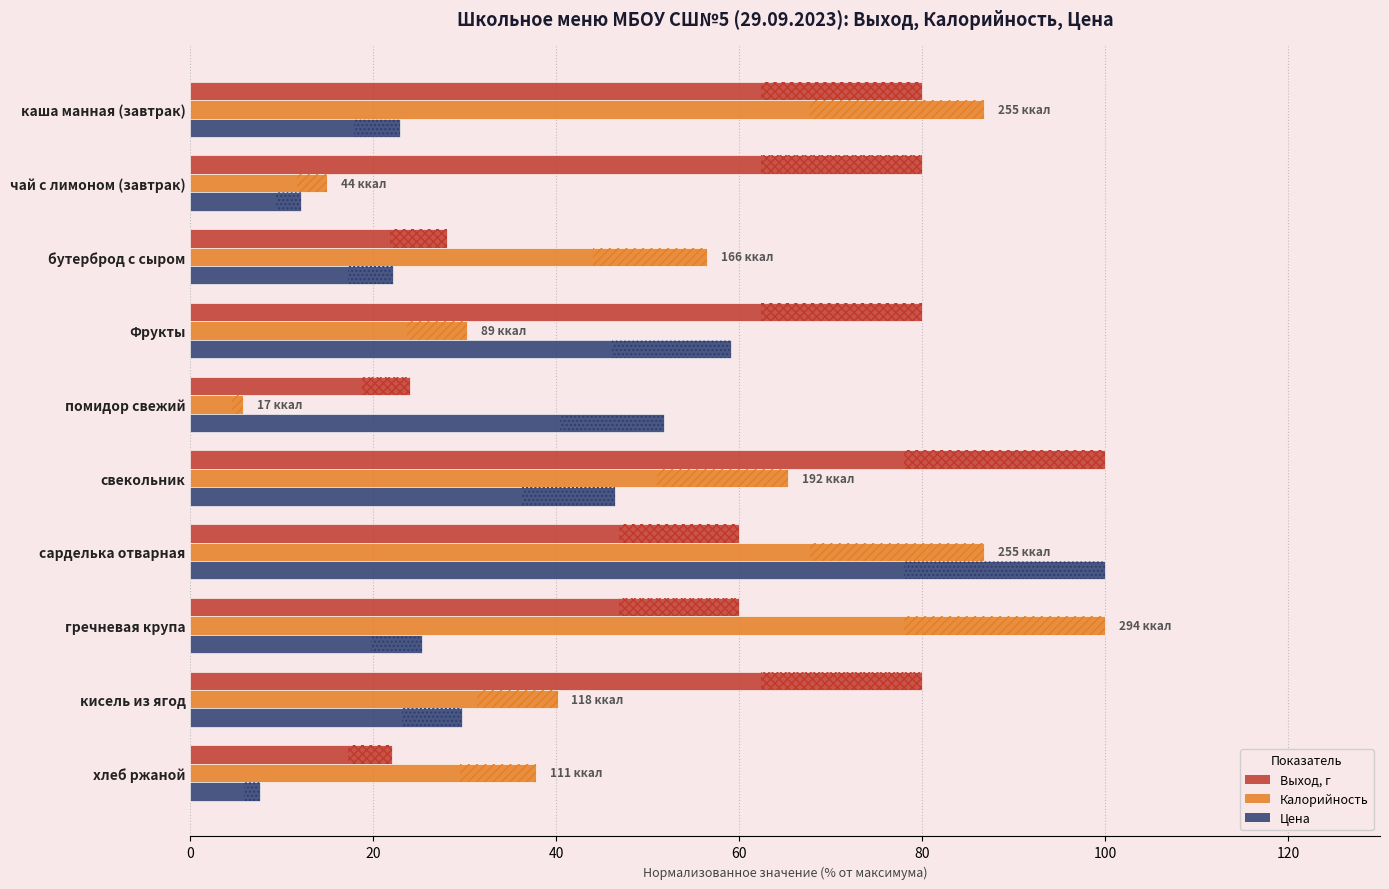

Is it true that Цена equals 7.5 at хлеб ржаной?

True